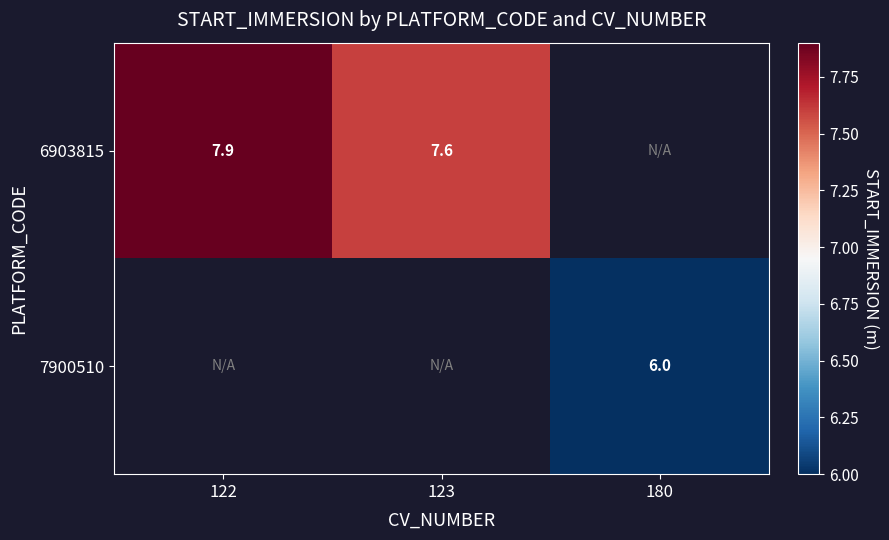

List the series in order of their overall mean, highest first.

6903815, 7900510